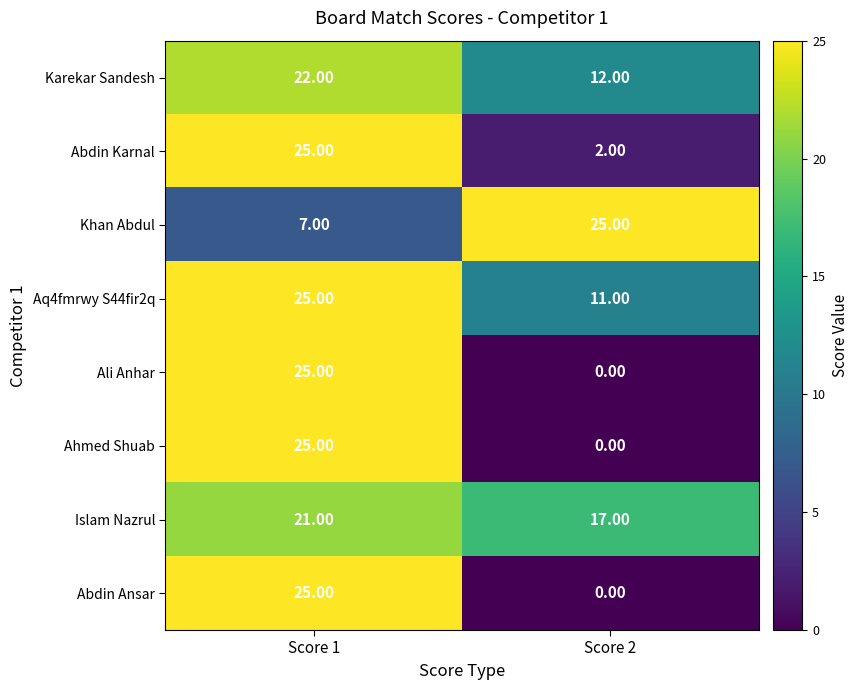

At how many categories does at least one series exceed 20?

2